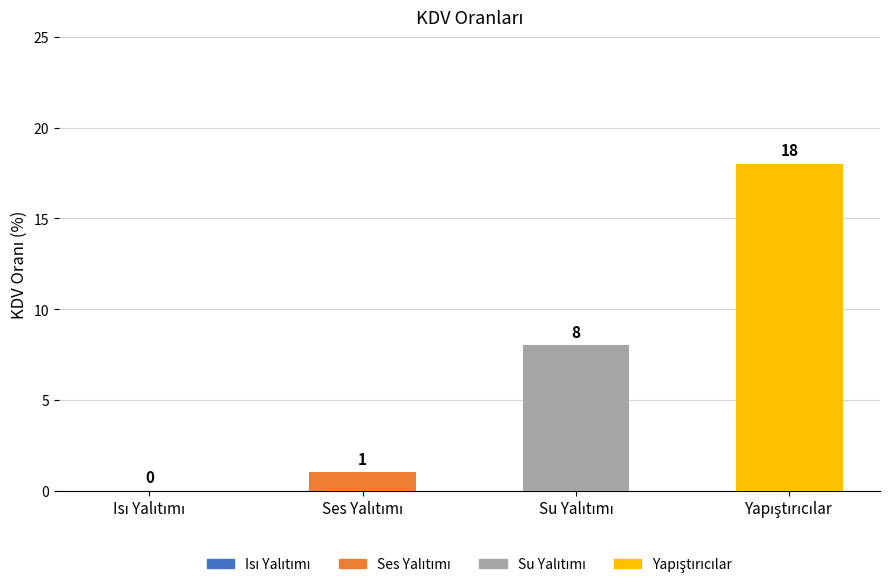

Reading left to right, what are all the values shown in this chart?

0	1	8	18